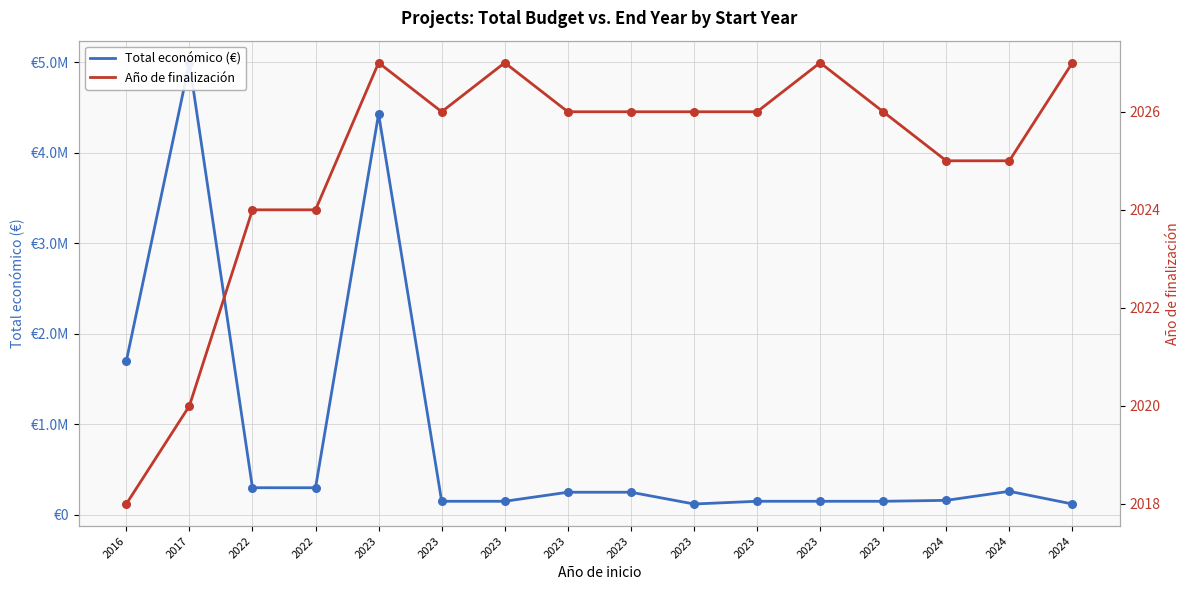

At how many categories does at least one series exceed 4164372?

2